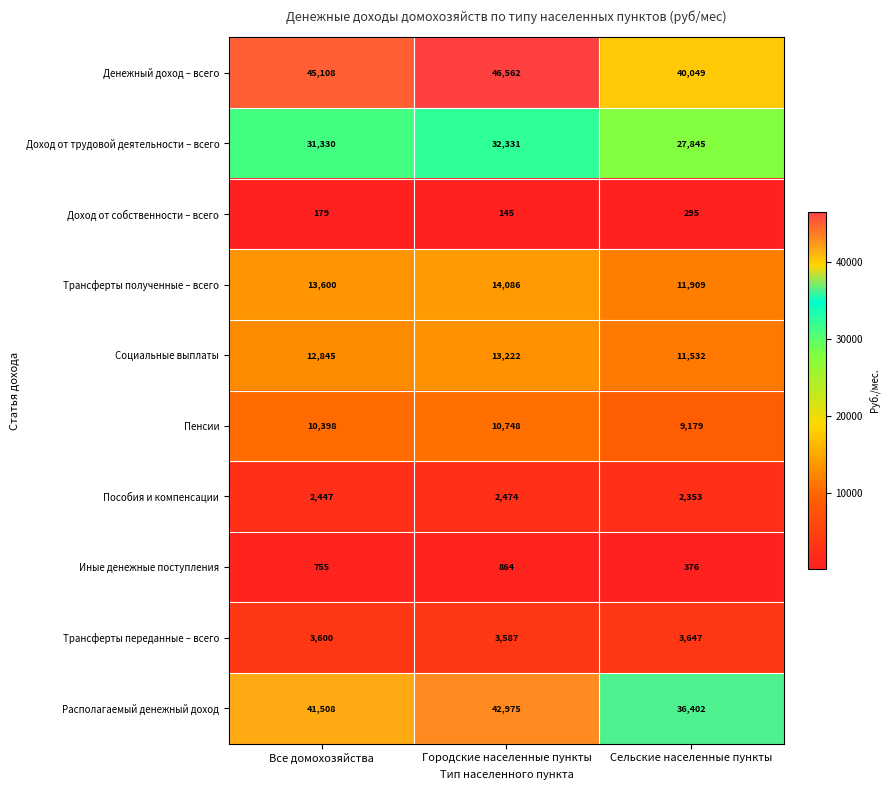

Is it true that Социальные выплаты equals 18620 at Все домохозяйства?

False